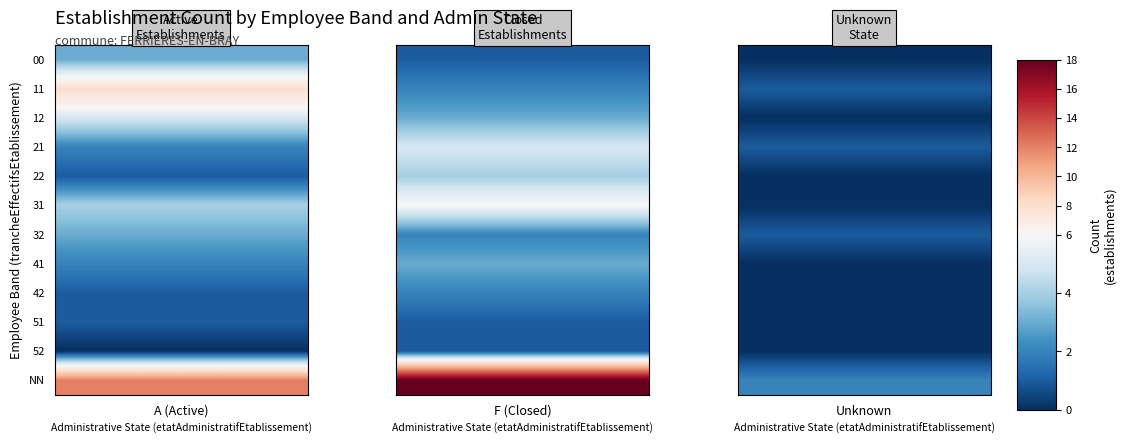

Is the value of F (Closed) at 31 greater than the value of A (Active) at 12?

Yes